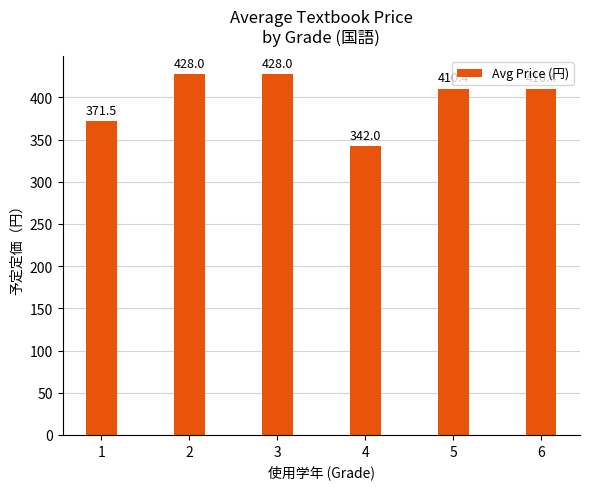

The value at 2 is 428.0. True or false?

True